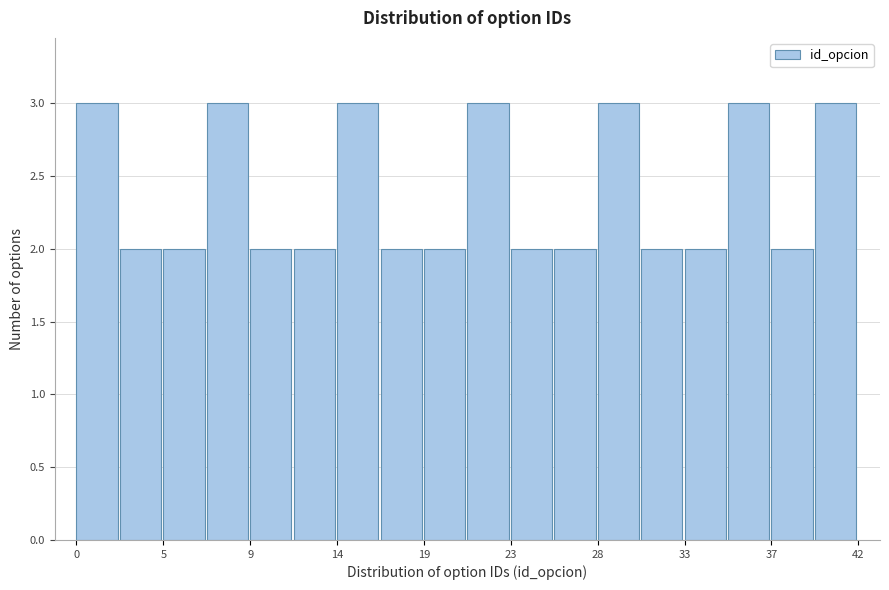

Reading left to right, transcribe this chart: for each bar, give the range it covers on the x-axis and its height. Neither the bar edges nor the heights are printed on the chart, so give them approximately, as read against the axes.

0.0 to 2.5: 3
2.5 to 4.5: 2
4.5 to 7.0: 2
7.0 to 9.5: 3
9.5 to 11.5: 2
11.5 to 14.0: 2
14.0 to 16.5: 3
16.5 to 18.5: 2
18.5 to 21.0: 2
21.0 to 23.5: 3
23.5 to 25.5: 2
25.5 to 28.0: 2
28.0 to 30.5: 3
30.5 to 32.5: 2
32.5 to 35.0: 2
35.0 to 37.5: 3
37.5 to 39.5: 2
39.5 to 42.0: 3